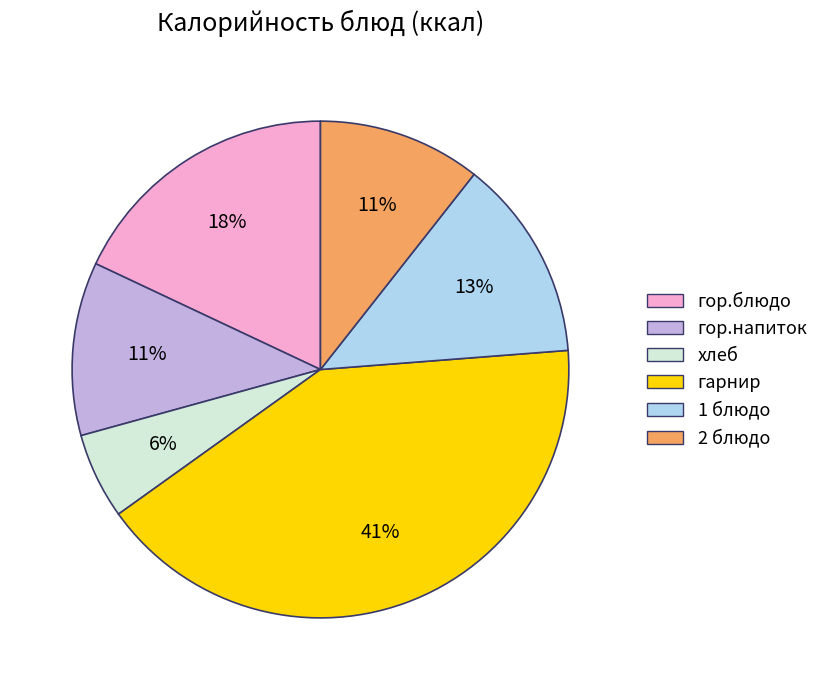

Is there a majority slice in this chart?

No